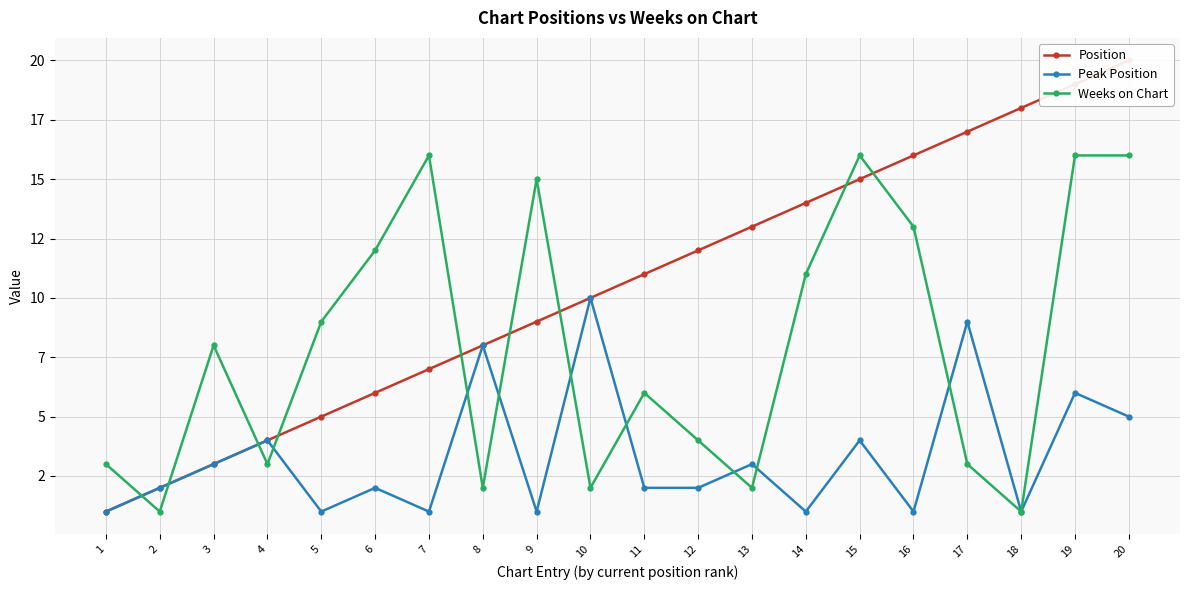

How many lines are shown in the chart?

3